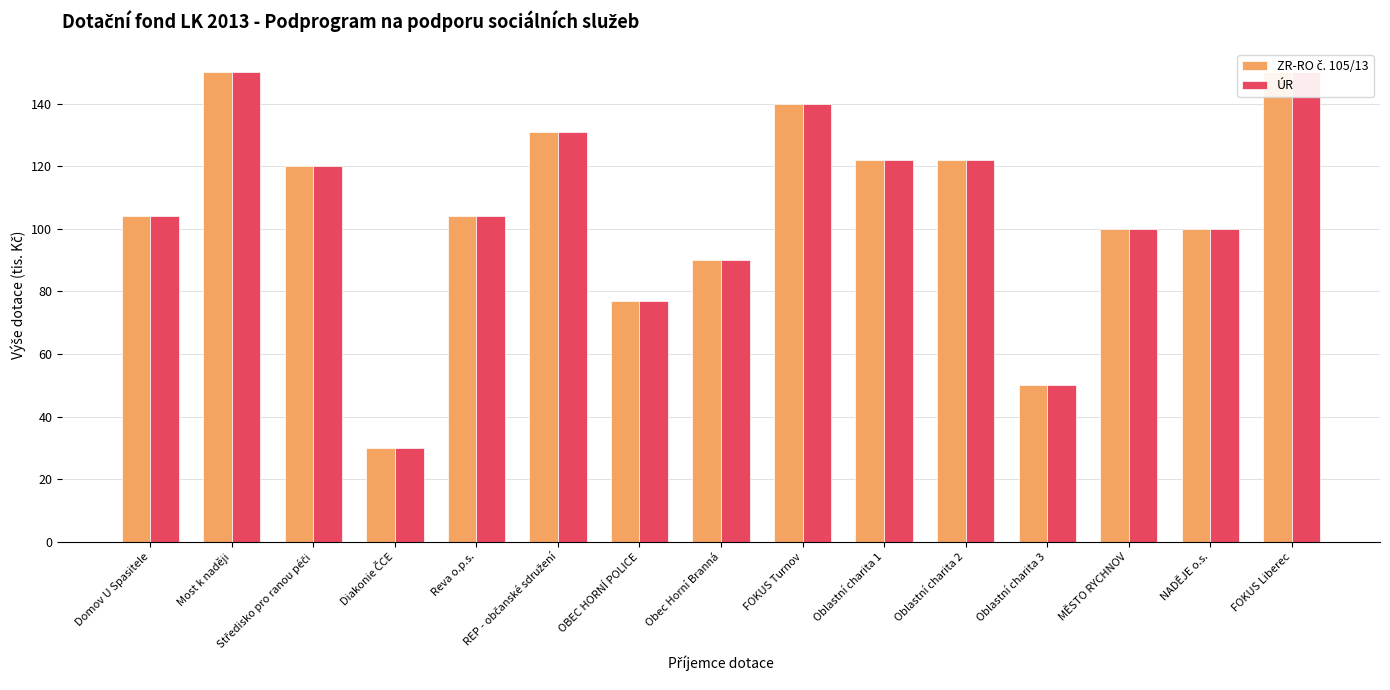

How many distinct data groups are displayed?

2